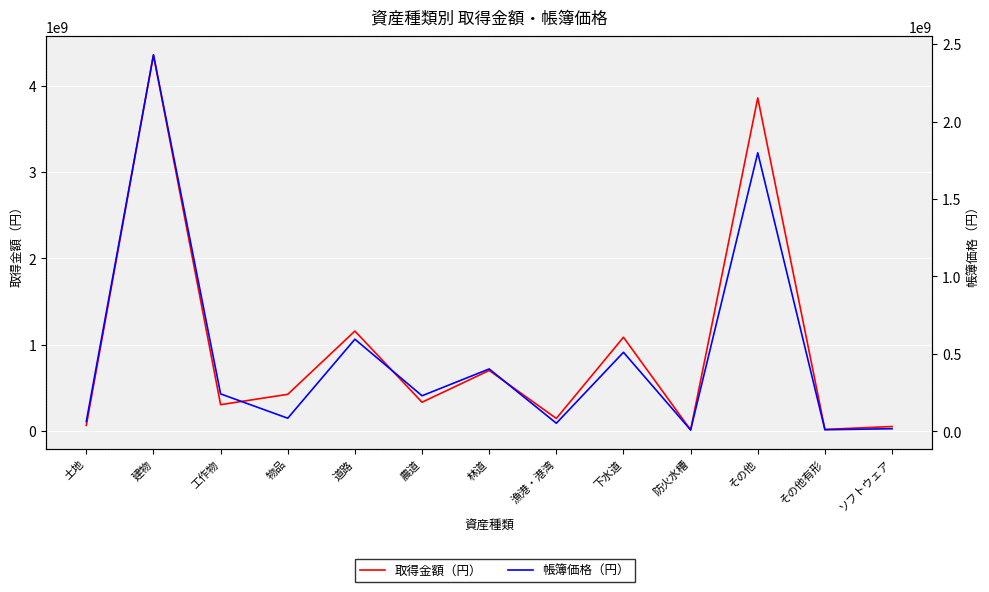

At which category does 帳簿価格（円） reach its first local valley?

物品